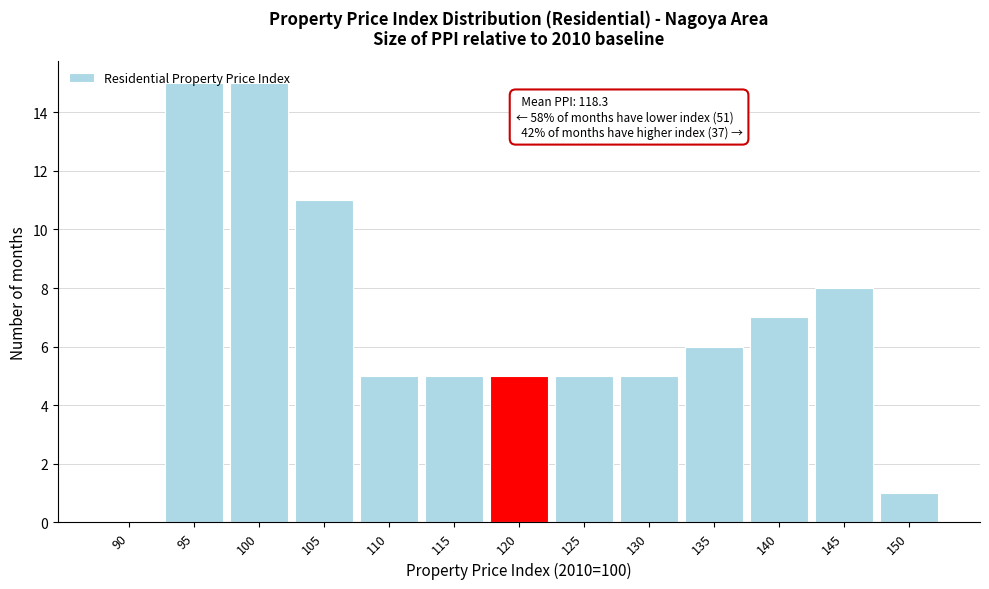

True or false: the data shows 7 at 90.

False